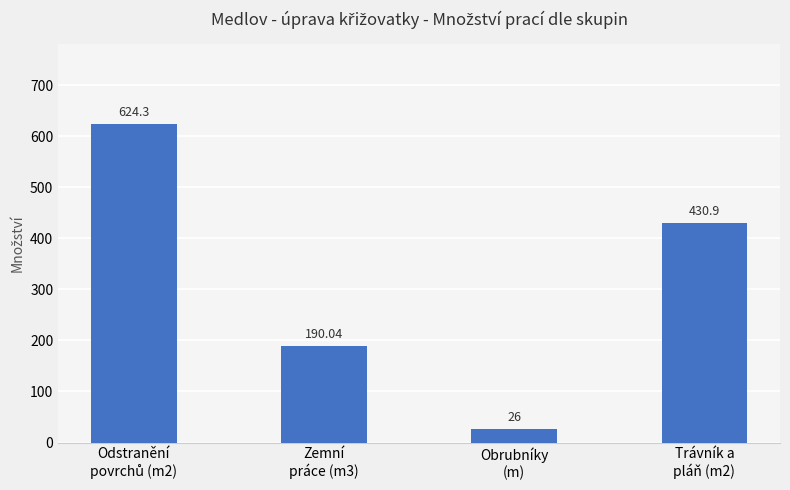

What is the difference between the maximum and minimum values?

598.3